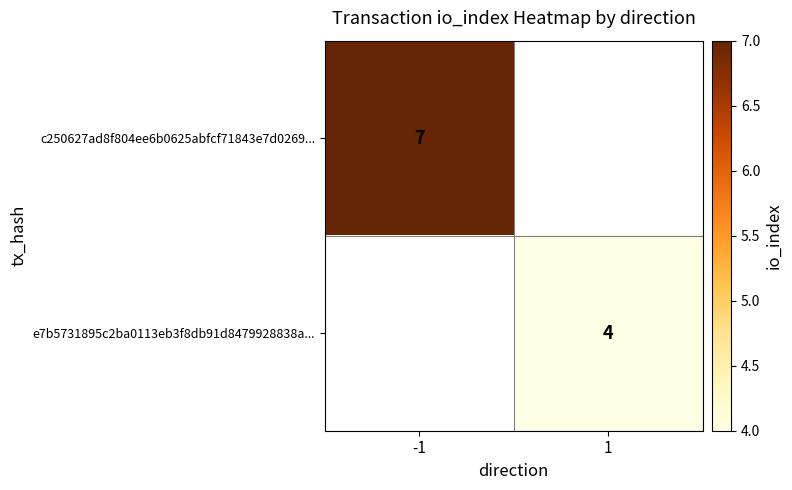

Is it true that c250627ad8f804ee6b0625abfcf71843e7d0269... equals 7 at -1?

True